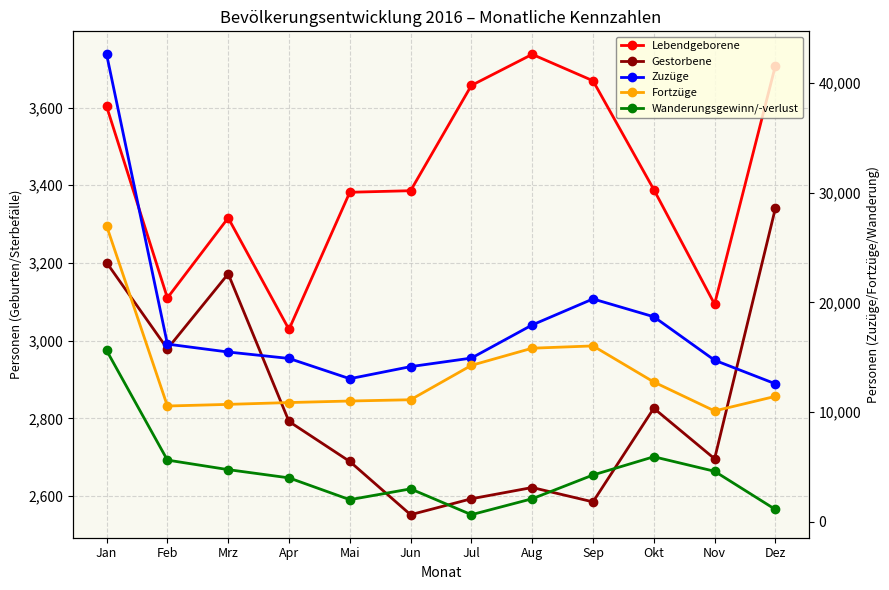

The value of Lebendgeborene at Jul is 5487. True or false?

False